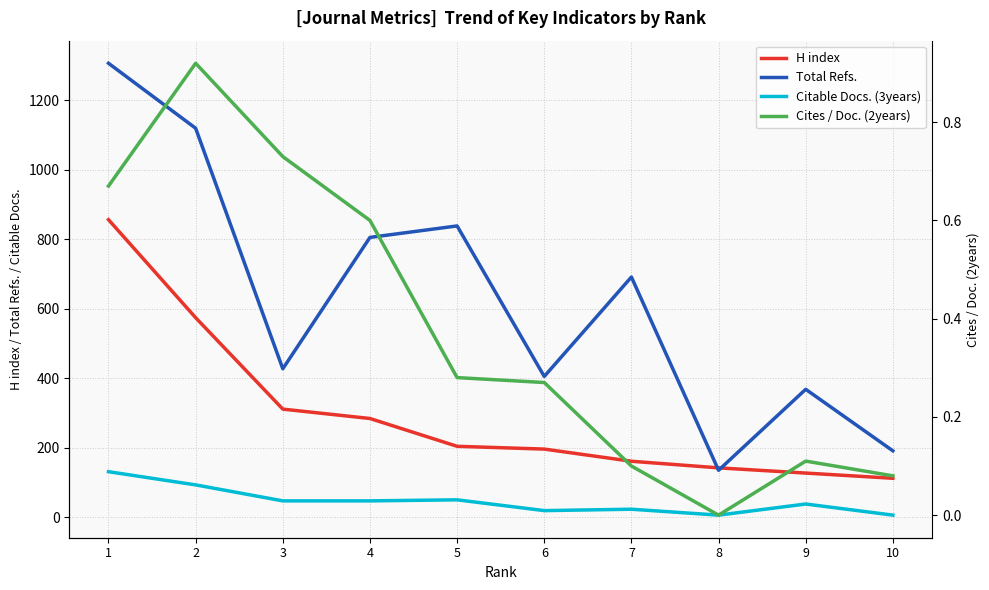

How many categories are shown in the chart?

10